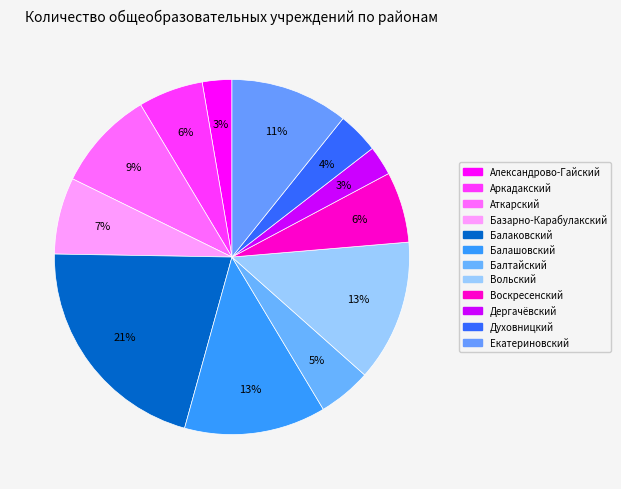

True or false: Балашовский accounts for 7% of the total.

False